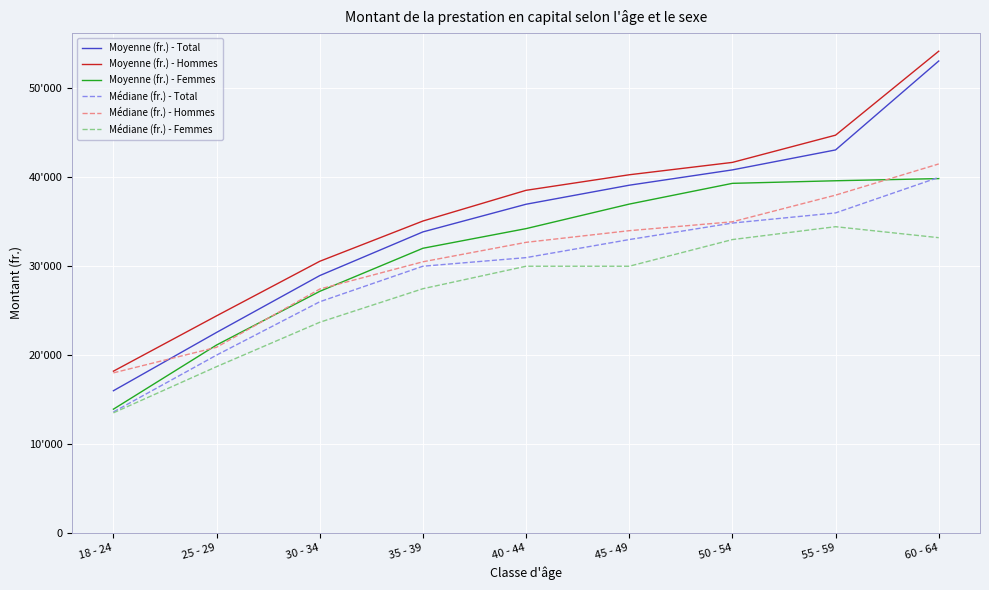

At which category is the sum across all series the highest?

60 - 64